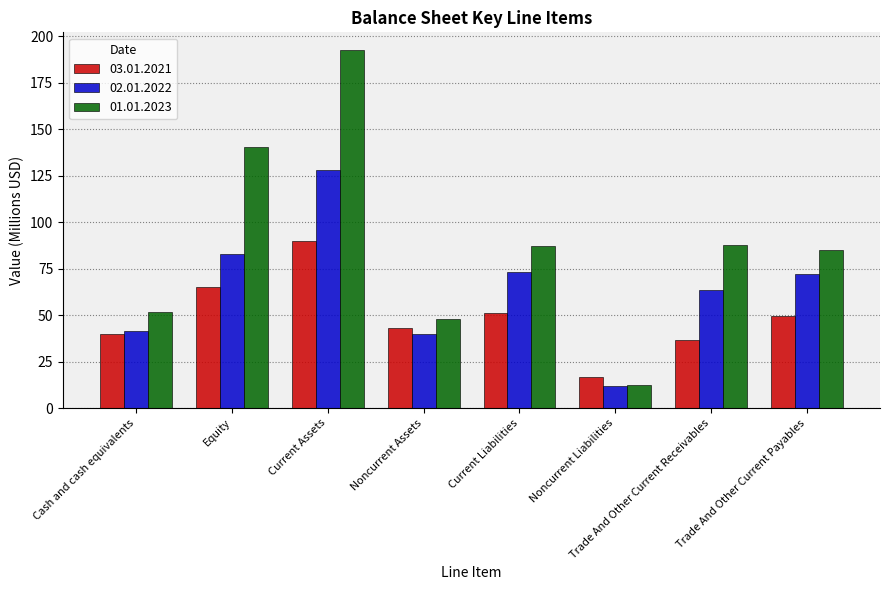

Which label corresponds to the smallest value in the chart?

Noncurrent Liabilities